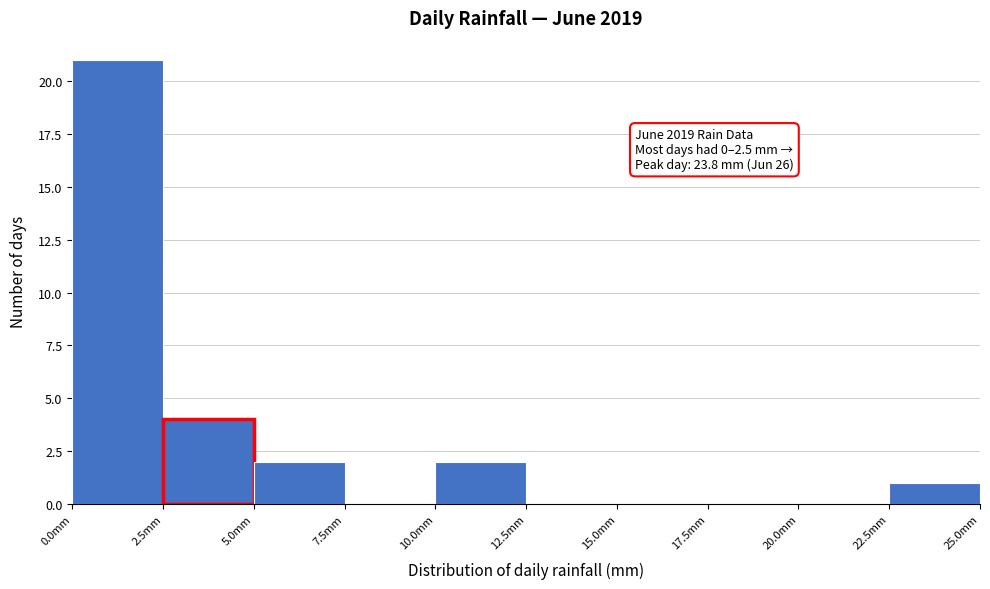

Over which range of the x-axis is the bar tallest?

0.0 to 2.5